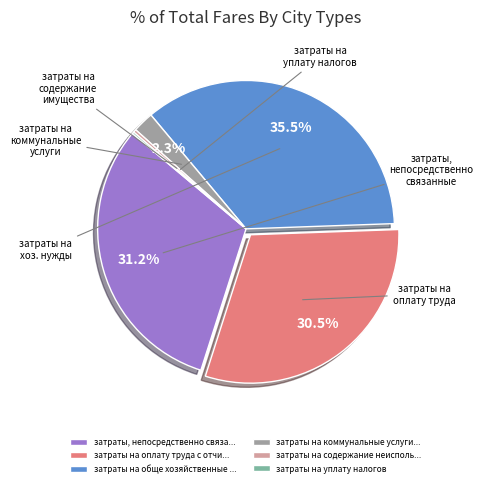

What is the ratio of the value at затраты на оплату труда с отчи... to the value at затраты, непосредственно связа...?

1.0